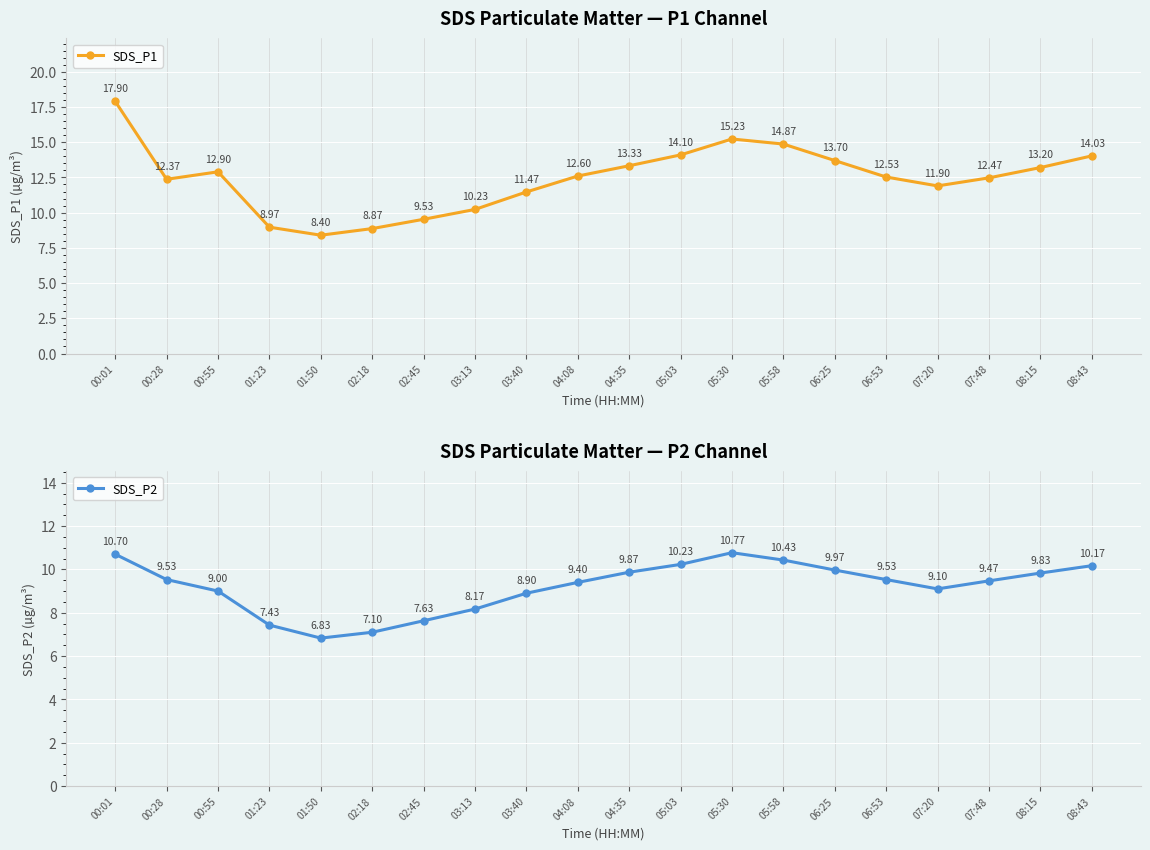

What are all the series names shown in the legend?

SDS_P1, SDS_P2